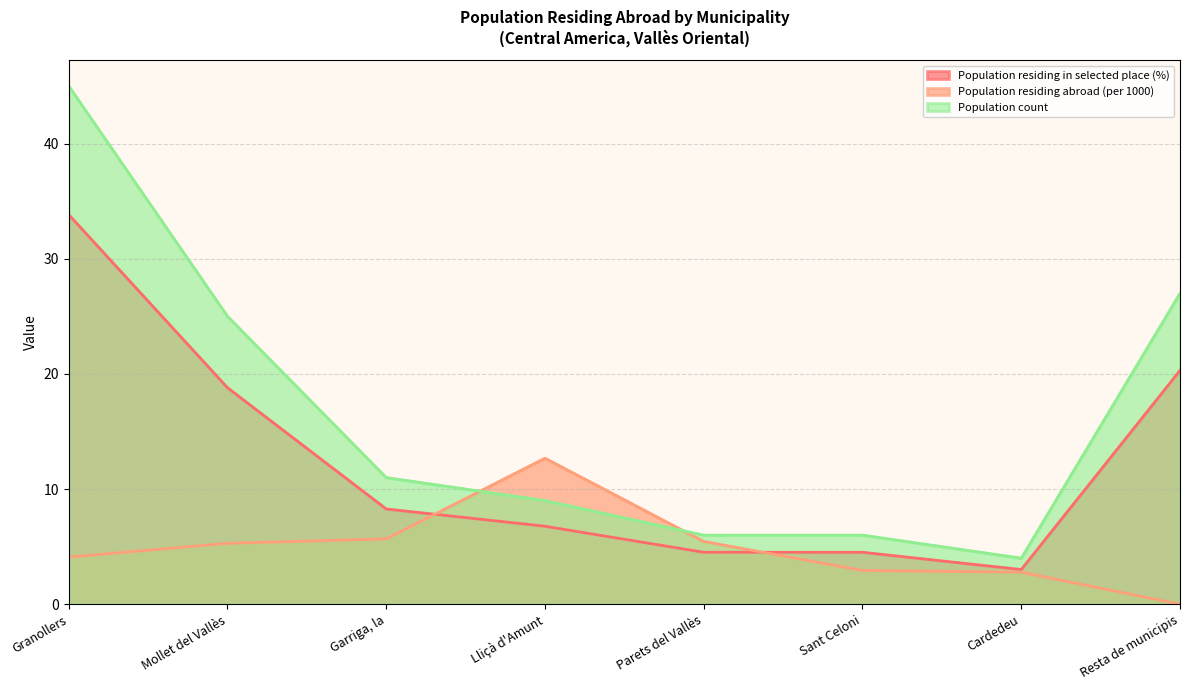

At which label does Population residing in selected place (%) first exceed 8?

Granollers